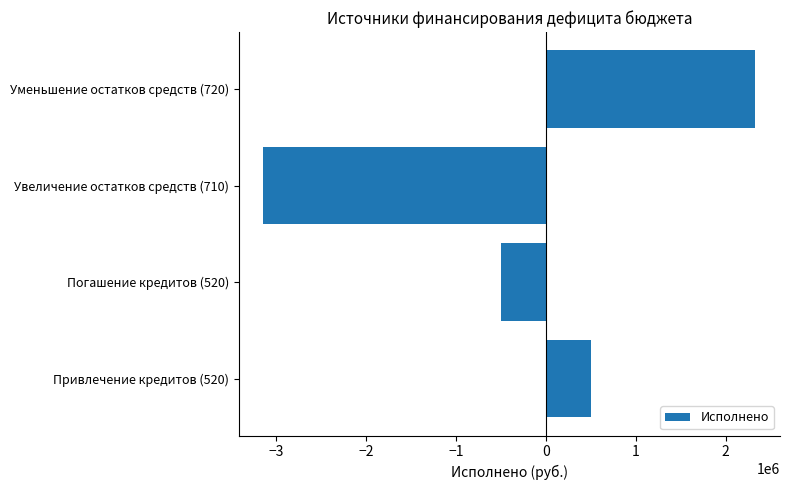

Which category has the lowest value across all series?

Увеличение остатков средств (710)